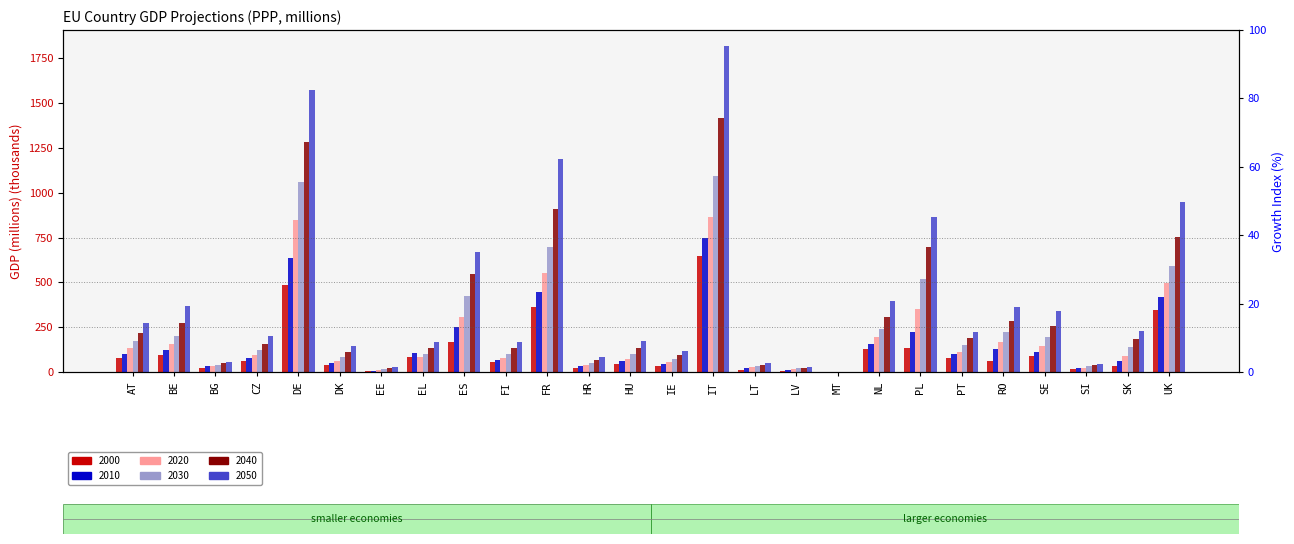

Reading left to right, list all the values displayed in this chart.

2000: AT=77.7	BE=95.0	BG=24.9	CZ=58.8	DE=485.7	DK=38.0	EE=5.0	EL=86.5	ES=168.3	FI=54.5	FR=362.5	HR=23.9	HU=42.9	IE=32.1	IT=647.8	LT=12.8	LV=5.9	MT=0.4	NL=127.0	PL=135.3	PT=75.7	RO=60.5	SE=87.2	SI=16.1	SK=32.2	UK=346.9
2010: AT=99.6	BE=122.6	BG=34.1	CZ=79.5	DE=636.4	DK=47.9	EE=8.2	EL=103.4	ES=253.3	FI=67.2	FR=449.1	HR=33.3	HU=59.2	IE=46.1	IT=749.9	LT=19.8	LV=10.1	MT=0.5	NL=157.7	PL=223.7	PT=97.9	RO=127.5	SE=111.3	SI=21.1	SK=59.9	UK=416.5
2020: AT=133.3	BE=155.7	BG=35.6	CZ=93.7	DE=849.2	DK=62.1	EE=12.4	EL=86.2	ES=305.9	FI=79.8	FR=553.3	HR=39.2	HU=72.4	IE=57.3	IT=867.5	LT=29.2	LV=16.2	MT=0.6	NL=192.7	PL=350.9	PT=113.4	RO=167.7	SE=145.6	SI=24.4	SK=88.4	UK=497.5
2030: AT=171.2	BE=202.2	BG=40.0	CZ=120.5	DE=1059.0	DK=84.5	EE=16.5	EL=102.8	ES=422.4	FI=100.2	FR=695.3	HR=48.1	HU=101.7	IE=74.5	IT=1094.4	LT=33.9	LV=20.5	MT=0.7	NL=240.9	PL=520.0	PT=152.7	RO=221.8	SE=194.2	SI=30.8	SK=138.1	UK=591.2
2040: AT=218.2	BE=275.6	BG=48.2	CZ=156.9	DE=1284.9	DK=111.2	EE=21.3	EL=136.1	ES=546.5	FI=131.2	FR=912.2	HR=64.4	HU=135.6	IE=95.5	IT=1417.2	LT=40.6	LV=24.9	MT=0.9	NL=308.5	PL=697.5	PT=188.6	RO=285.4	SE=259.4	SI=38.0	SK=186.1	UK=751.5
2050: AT=272.0	BE=369.3	BG=56.5	CZ=201.0	DE=1572.2	DK=147.2	EE=26.0	EL=165.9	ES=667.3	FI=168.0	FR=1189.1	HR=82.0	HU=174.0	IE=119.9	IT=1817.3	LT=50.9	LV=29.3	MT=1.1	NL=397.6	PL=866.9	PT=223.5	RO=363.0	SE=341.3	SI=46.2	SK=226.4	UK=946.1